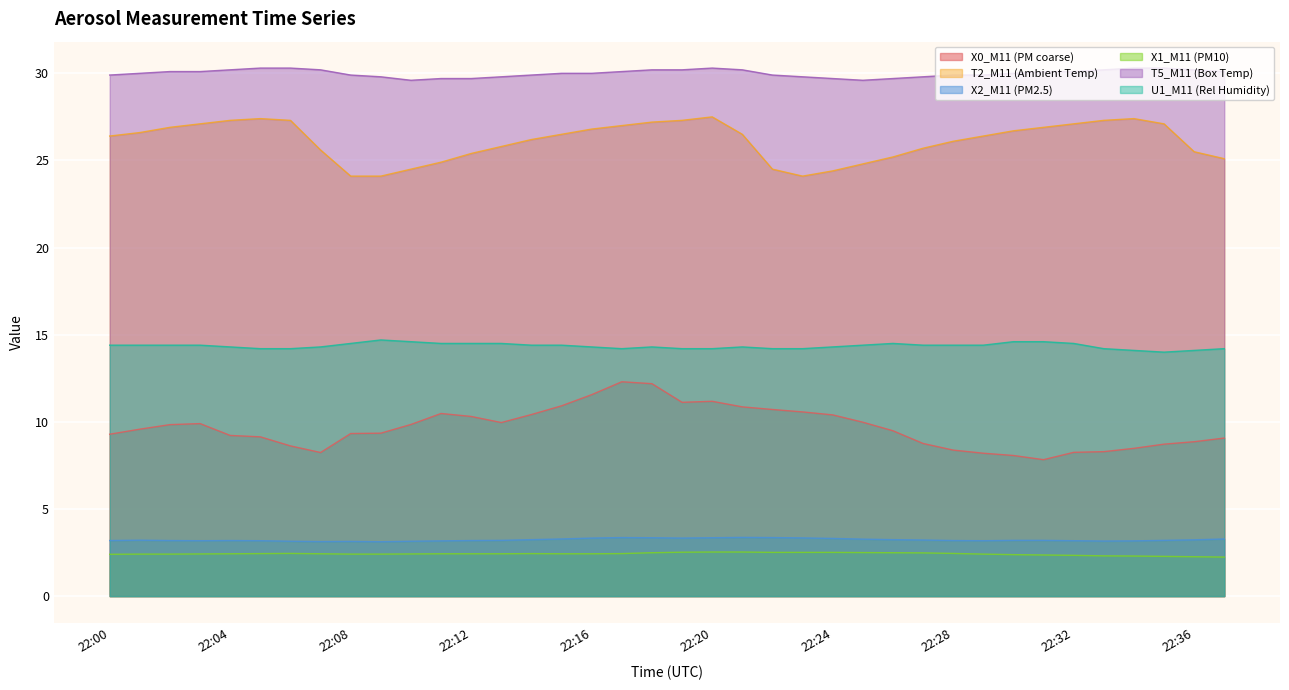

Which category has the highest value across all series?

22:05